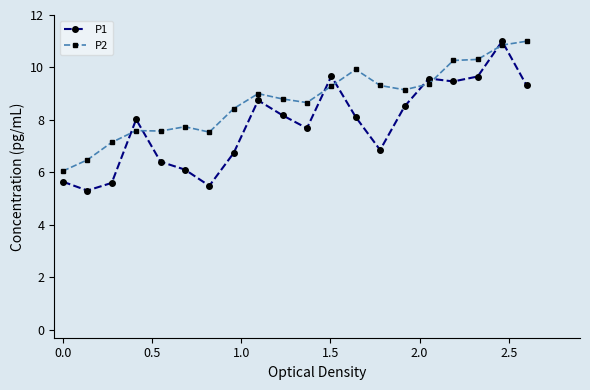

Which series has the largest range (max minus min)?

P1